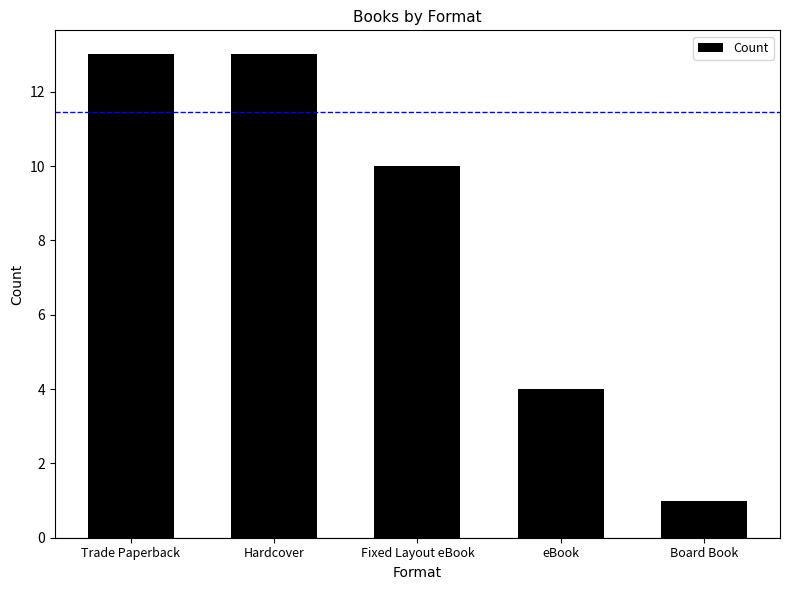

How many bars are there in total?

5